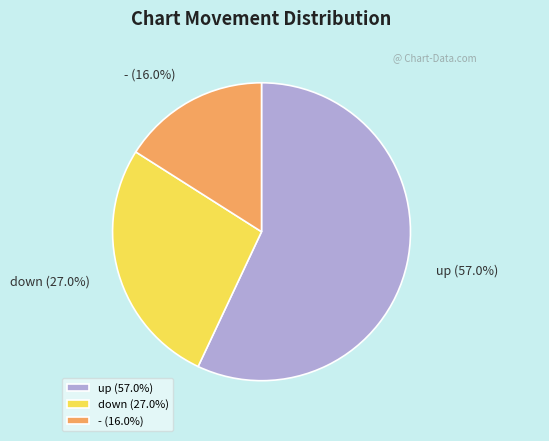

How many slices are in this pie chart?

3